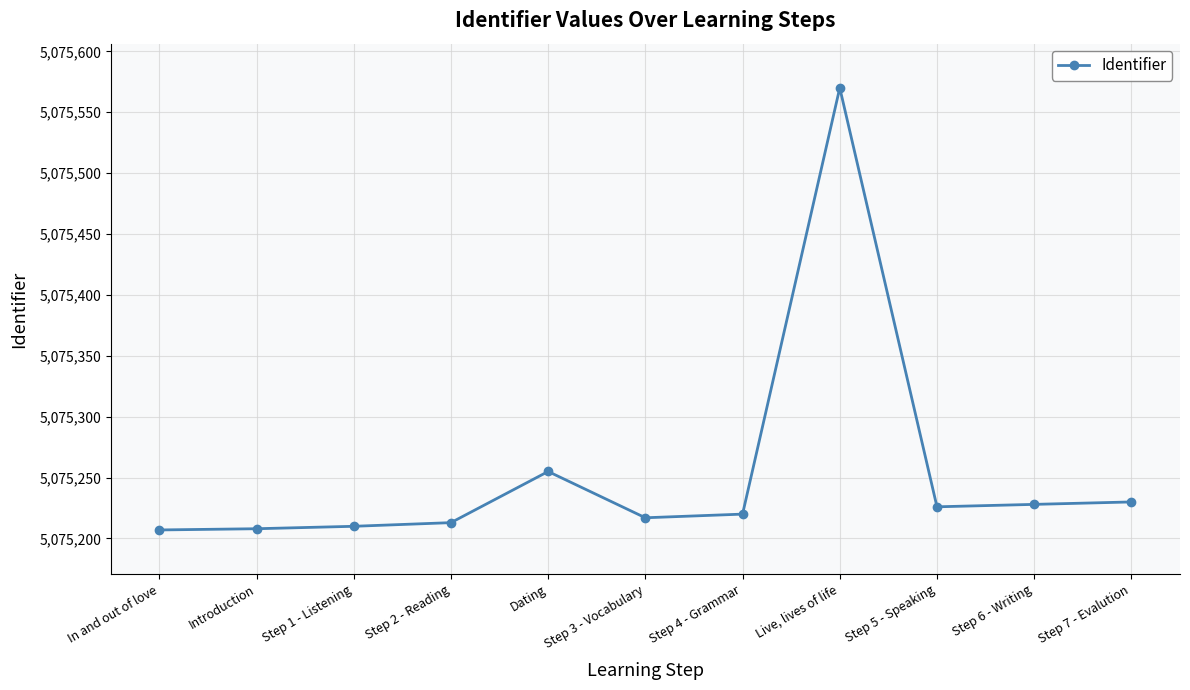

What is the sum of the values at Step 2 - Reading and Step 4 - Grammar?

10150433